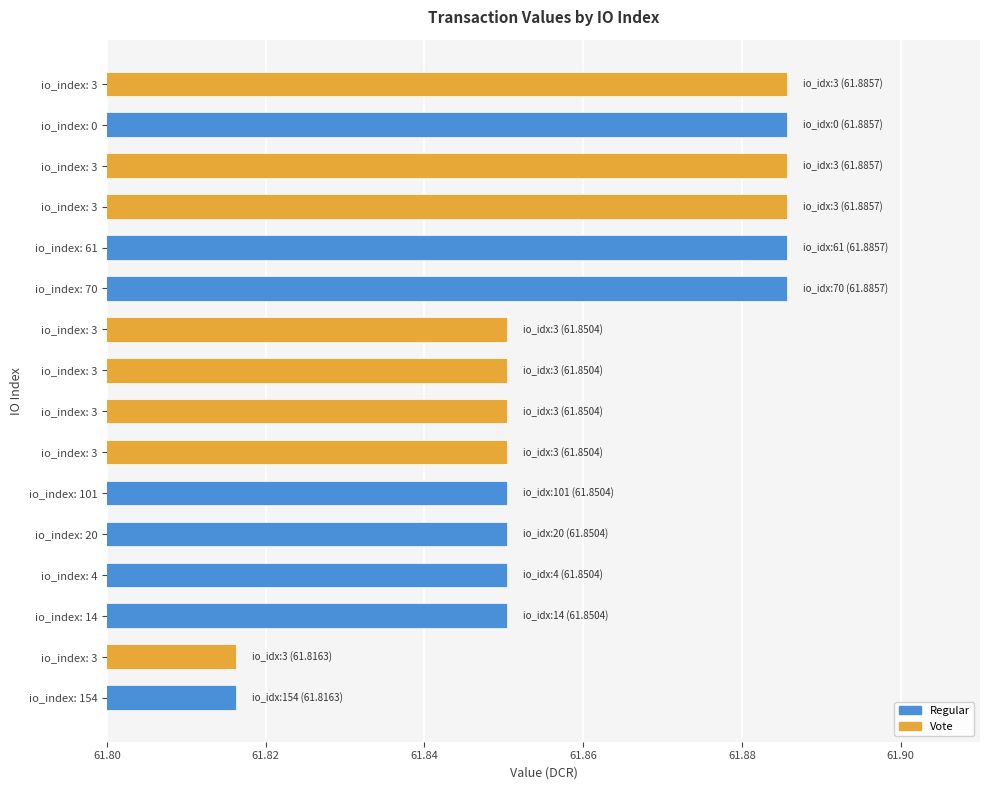

Does the chart contain any negative values?

No